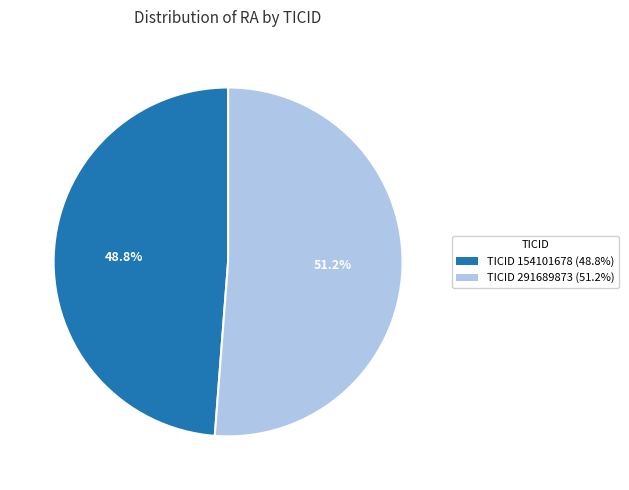

Is there any slice that represents more than half of the pie?

Yes